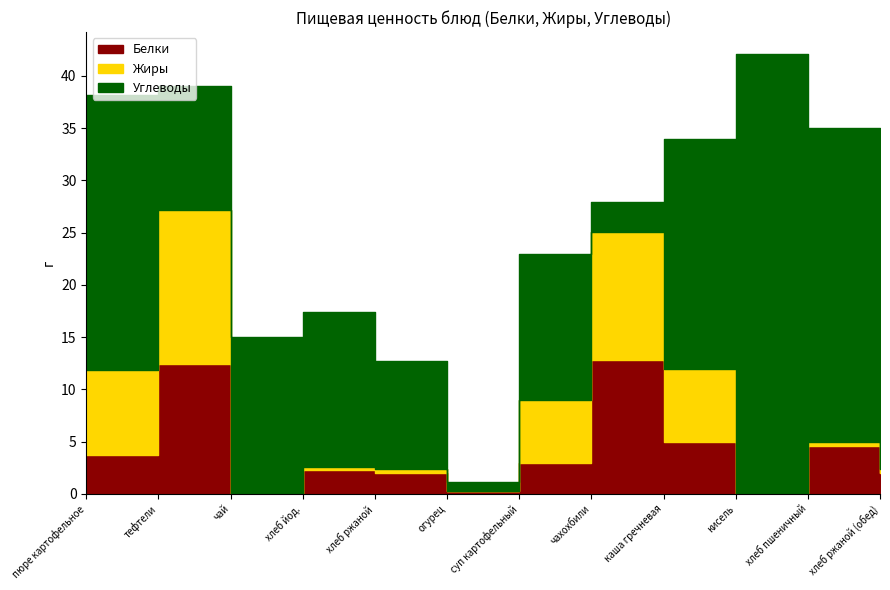

How many data points in Углеводы are less than 14?

5